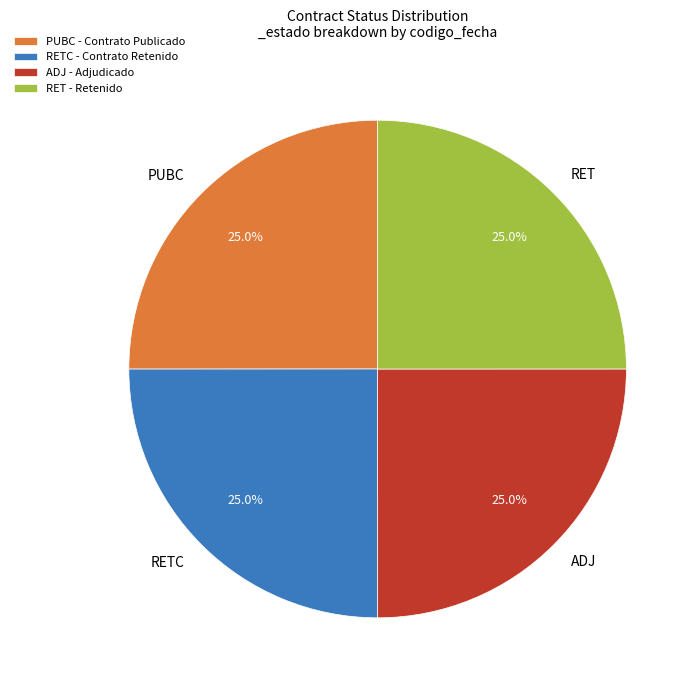

How many slices are in this pie chart?

4